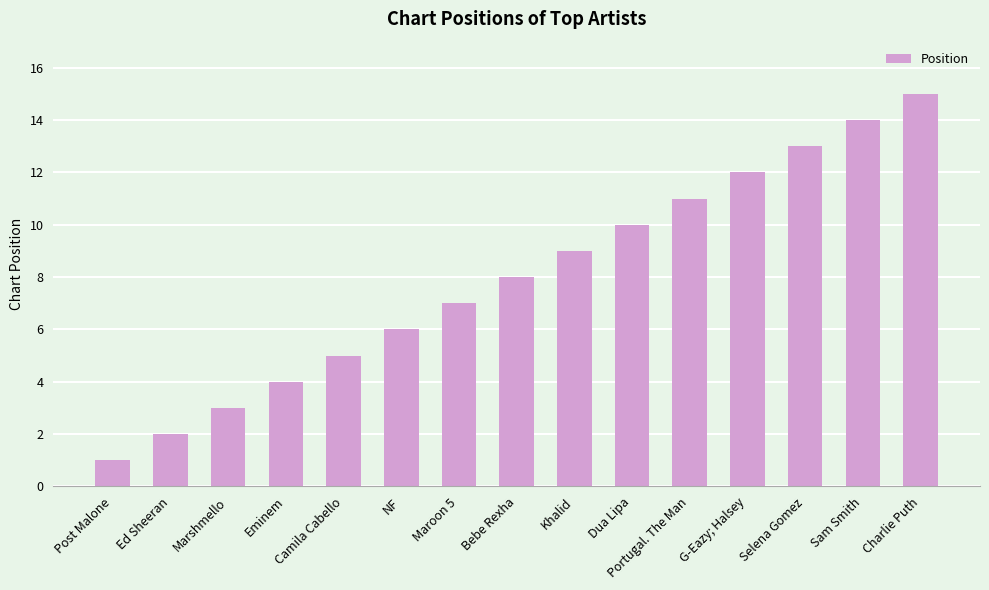

What is the label of the 12th bar from the right?

Eminem